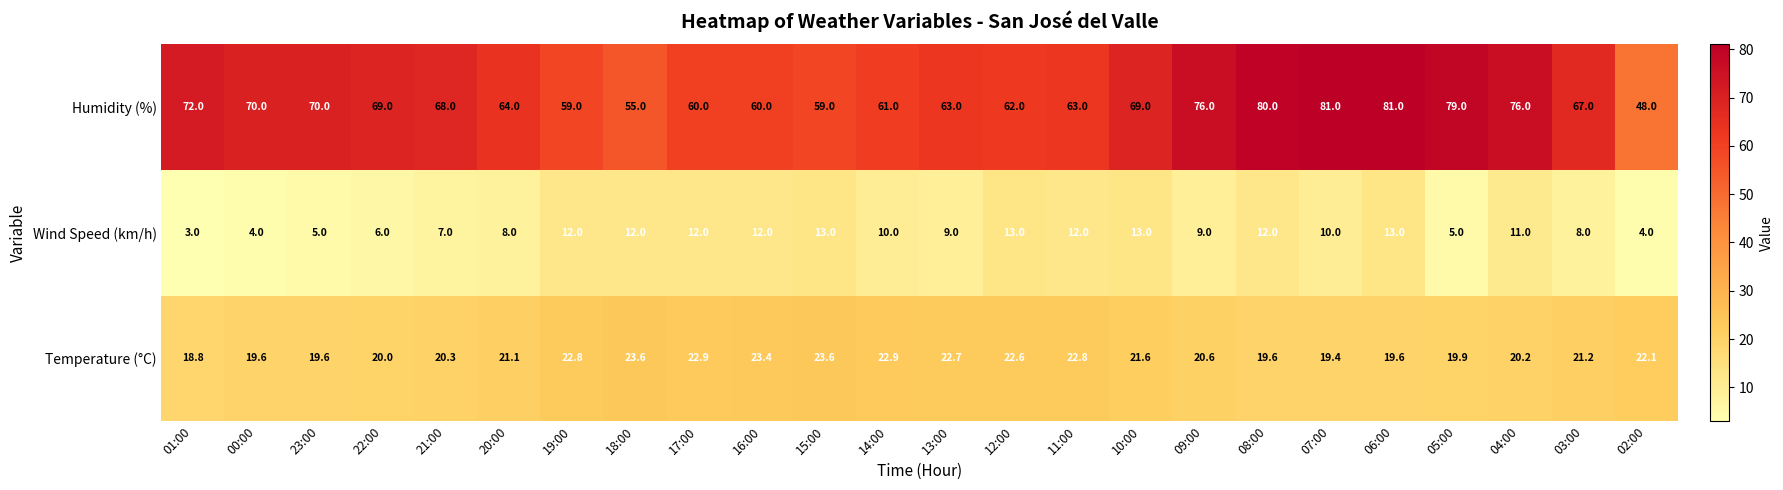

Which series has the largest total across all categories?

Humidity (%)